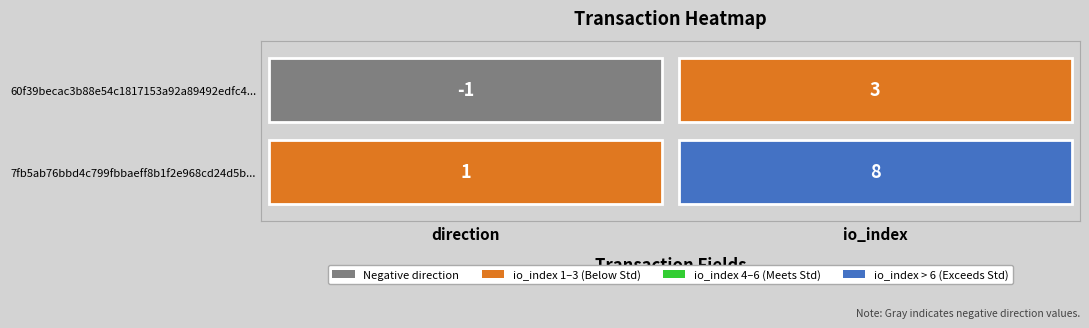

The value of 7fb5ab76bbd4c799fbbaeff8b1f2e968cd24d5b at 0 is 1. True or false?

True